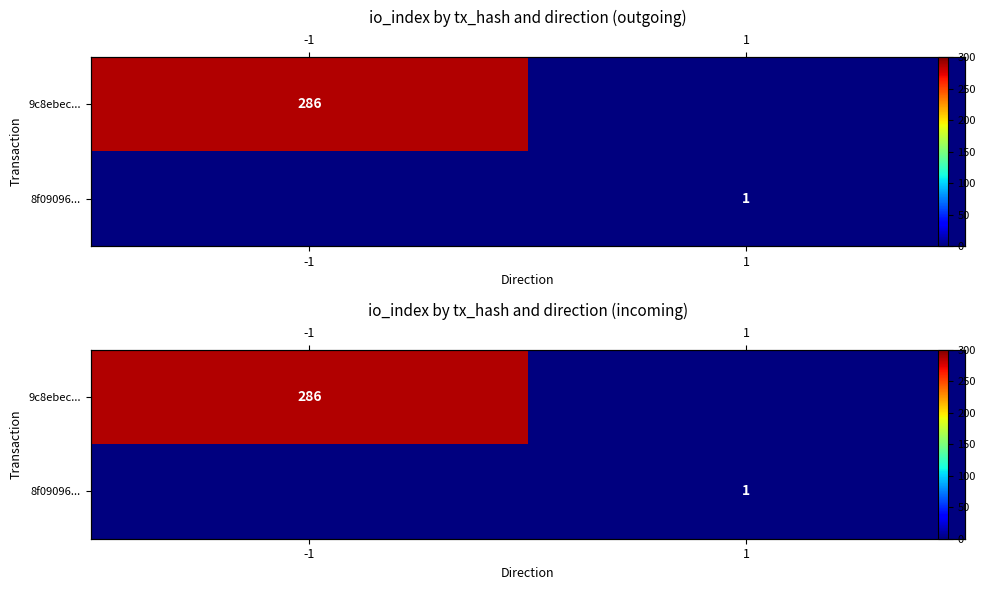

The value of 8f09096... at 1 is 0. True or false?

False